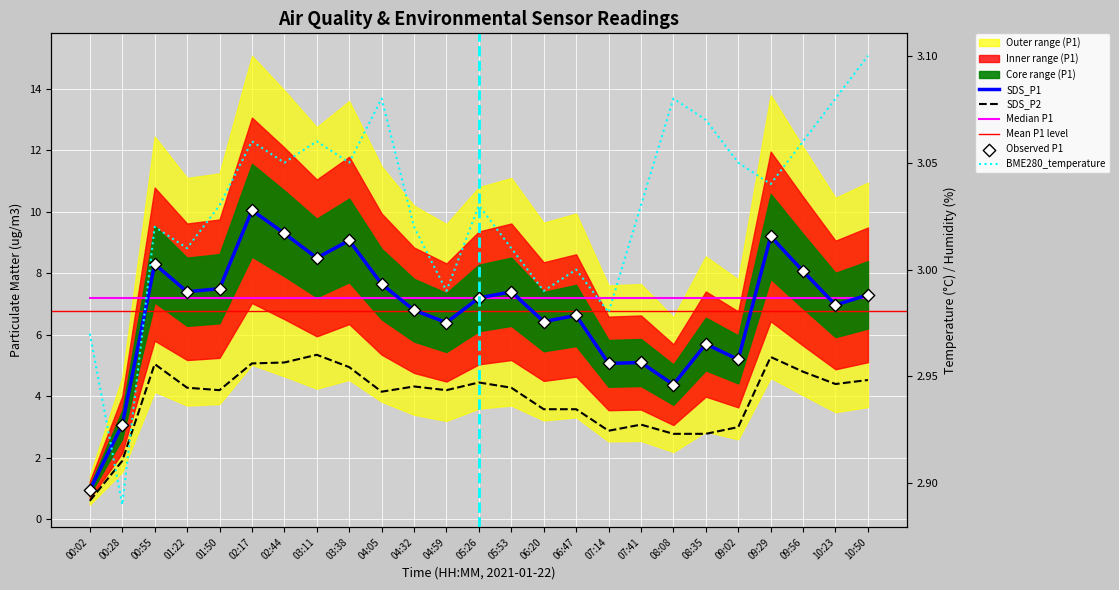

Is the value of SDS_P2 at 00:28 greater than the value of BME280_temperature at 08:35?

No